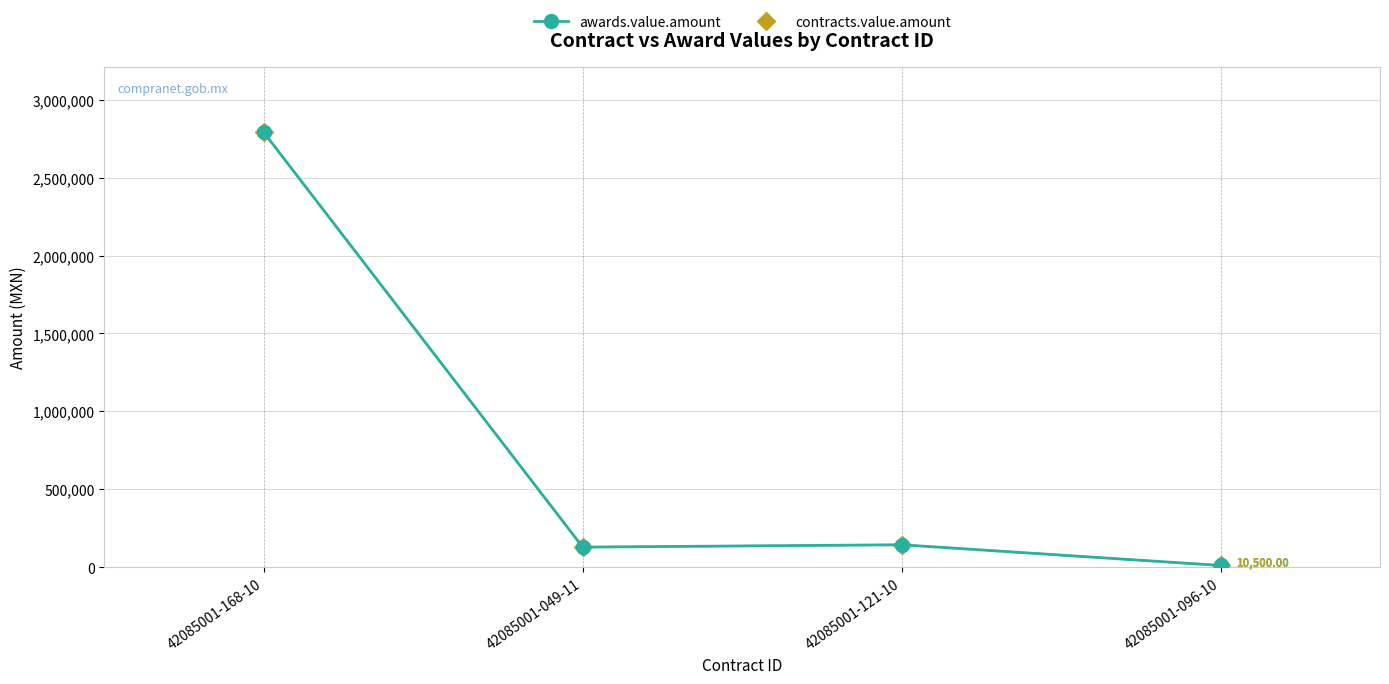

Which has a higher value, 42085001-121-10 or 42085001-168-10?

42085001-168-10